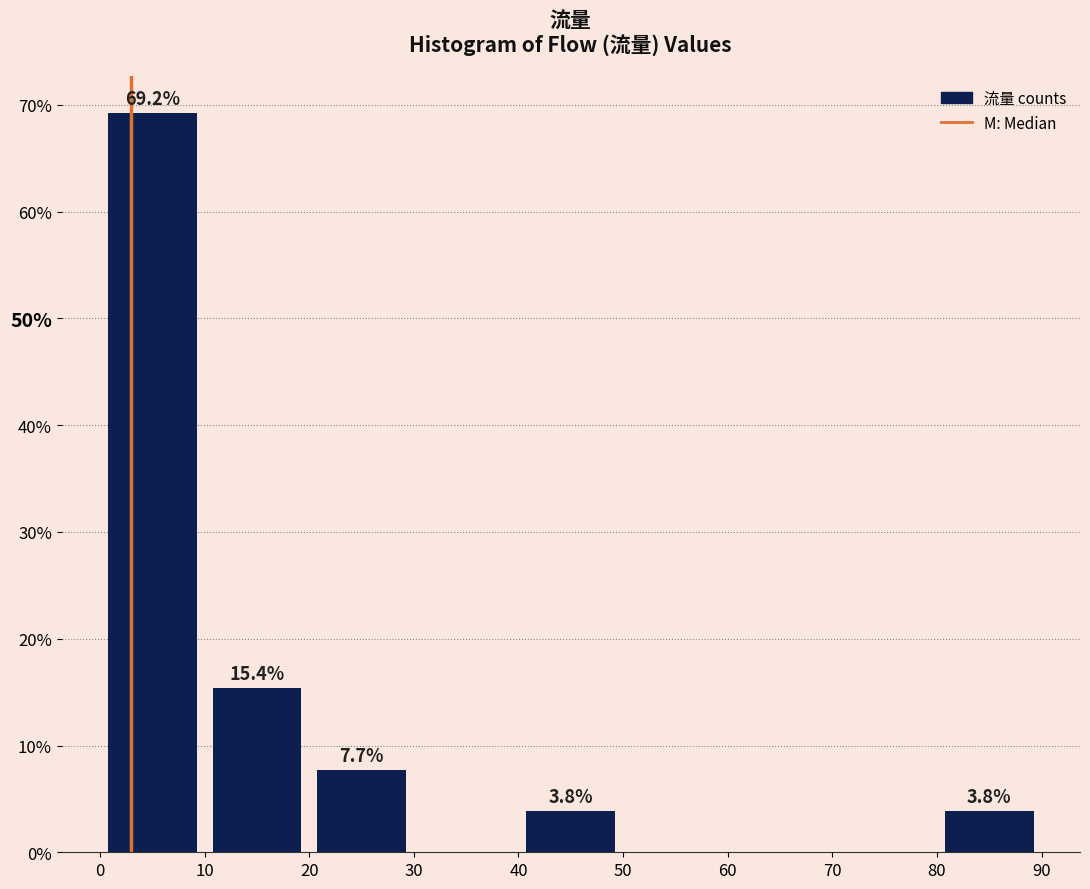

Which range on the x-axis has the tallest bar?

0 to 10